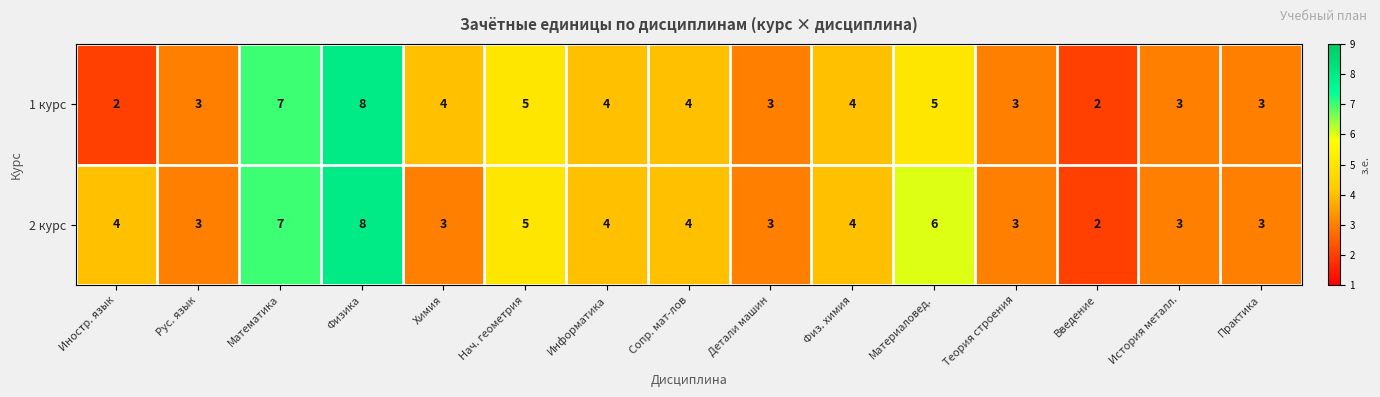

List the series in order of their overall mean, highest first.

2 курс, 1 курс